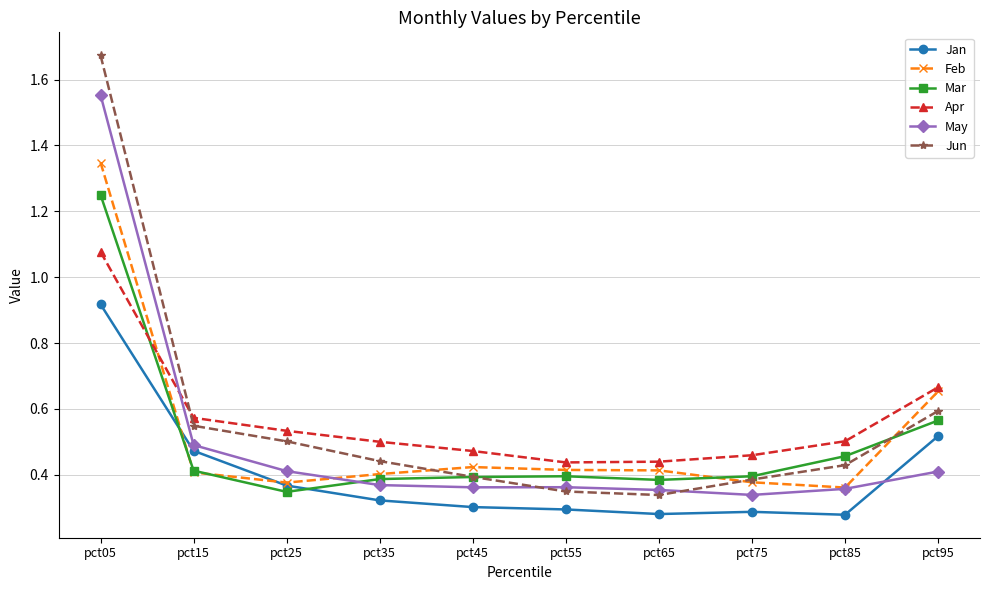

Where do May and Jan first cross each other?

pct85 and pct95